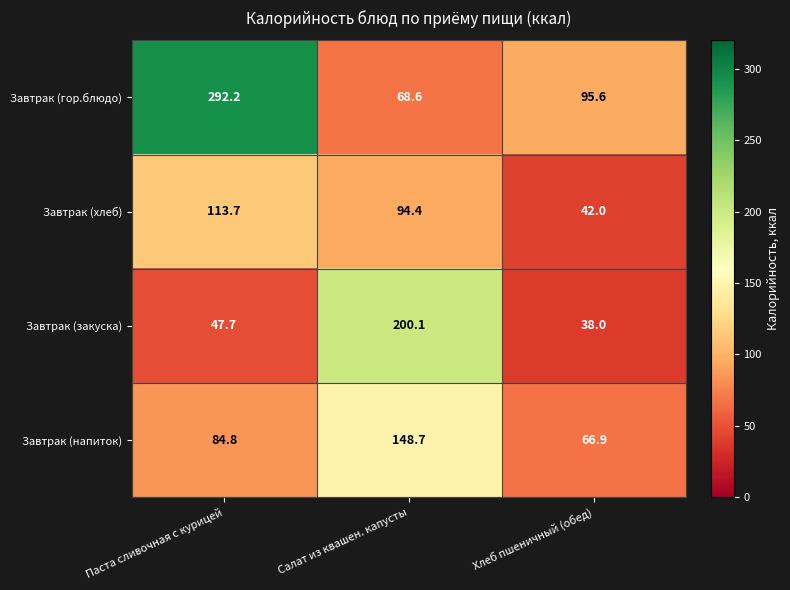

What is the difference between the highest and lowest values at Паста сливочная с курицей?

244.5